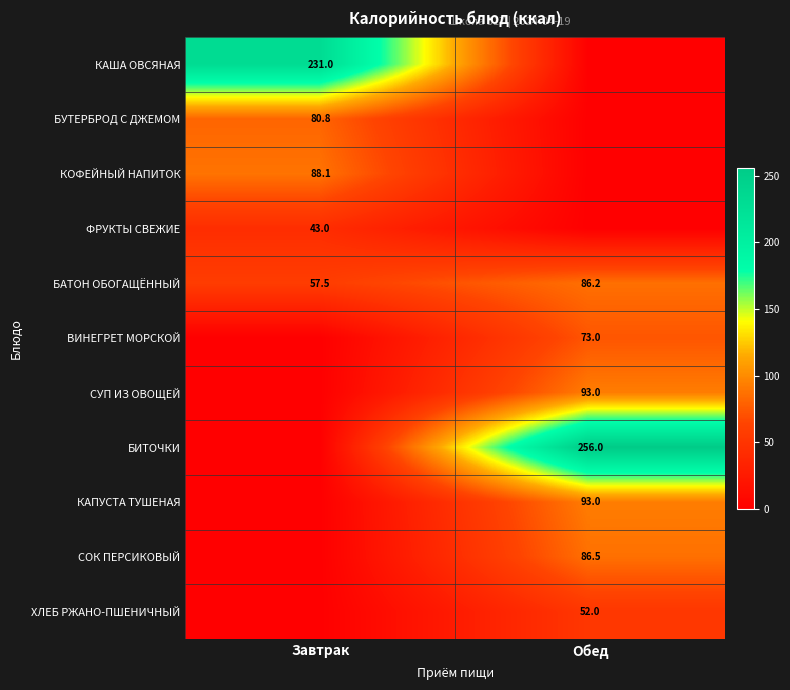

What is the sum of all БАТОН ОБОГАЩЁННЫЙ values?

143.7